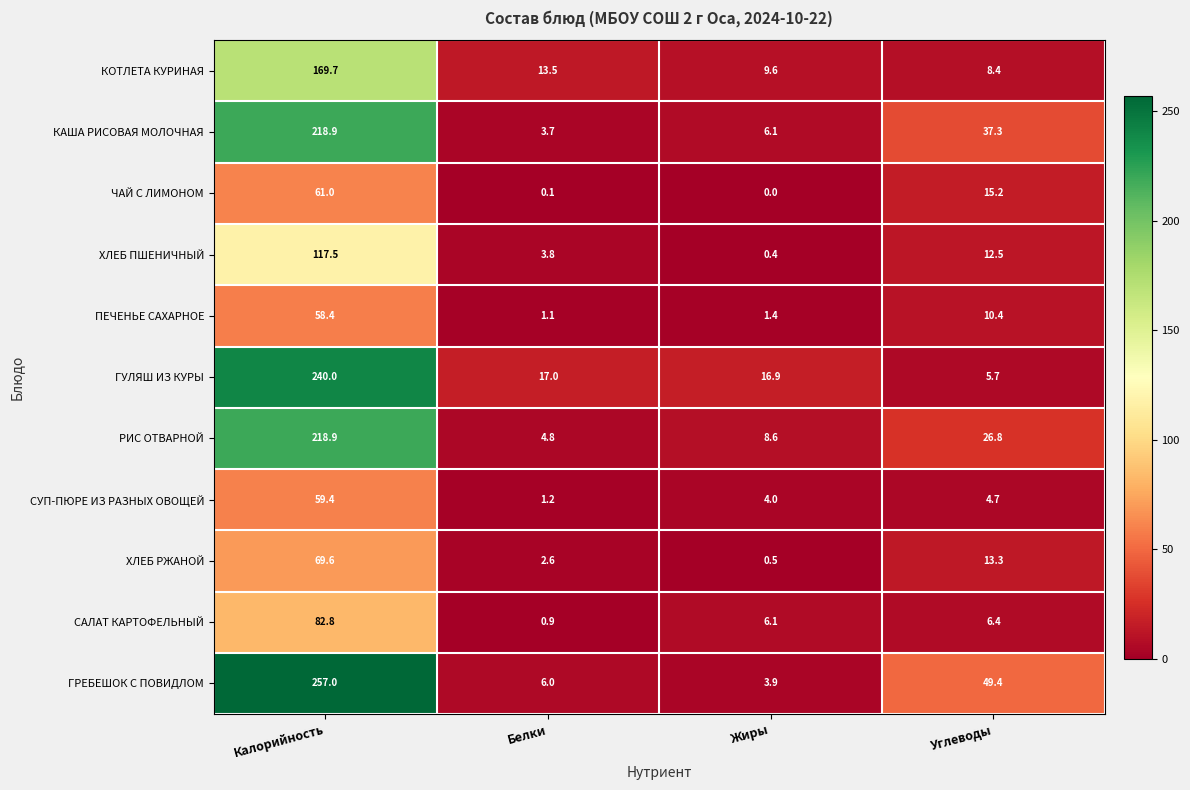

At which label is ГУЛЯШ ИЗ КУРЫ closest to 122?

Белки